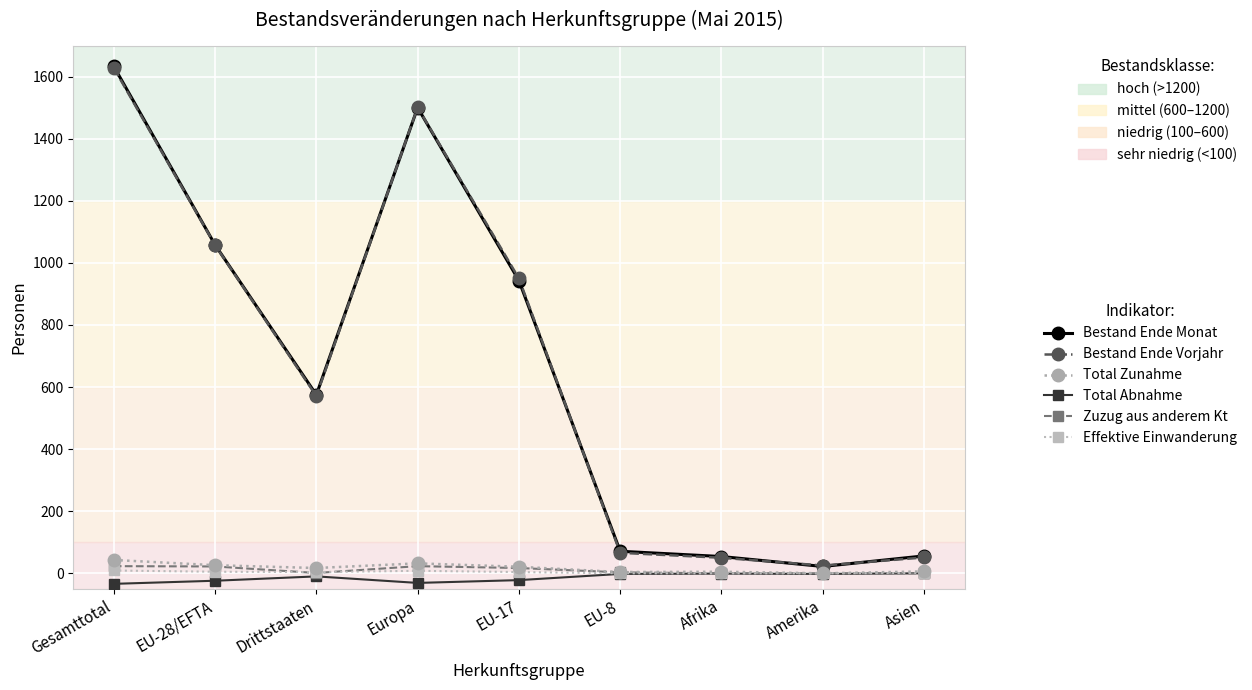

What is the label of the 7th point from the right?

Drittstaaten